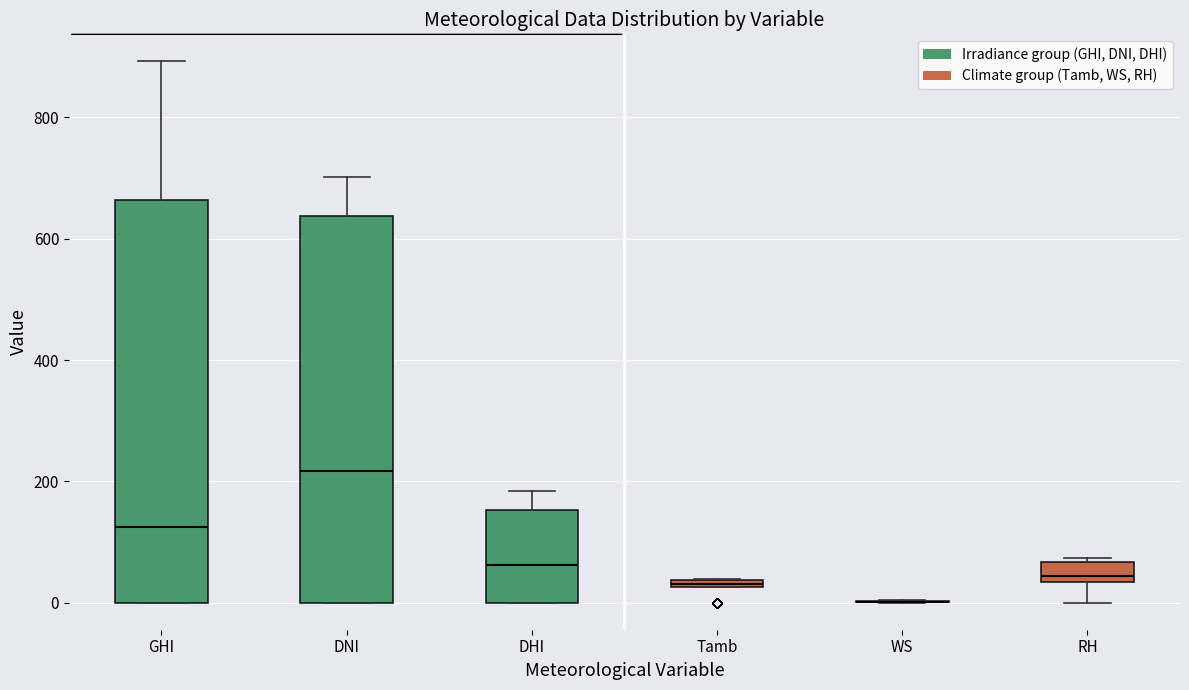

Comparing the boxes themselves (not the whiskers), which one is the tallest?

GHI